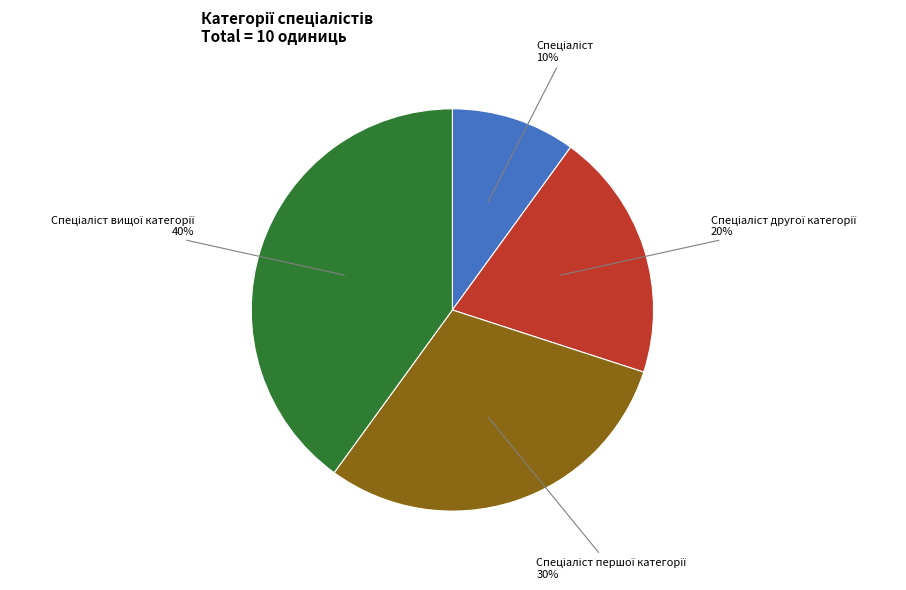

Does any single category account for the majority?

No